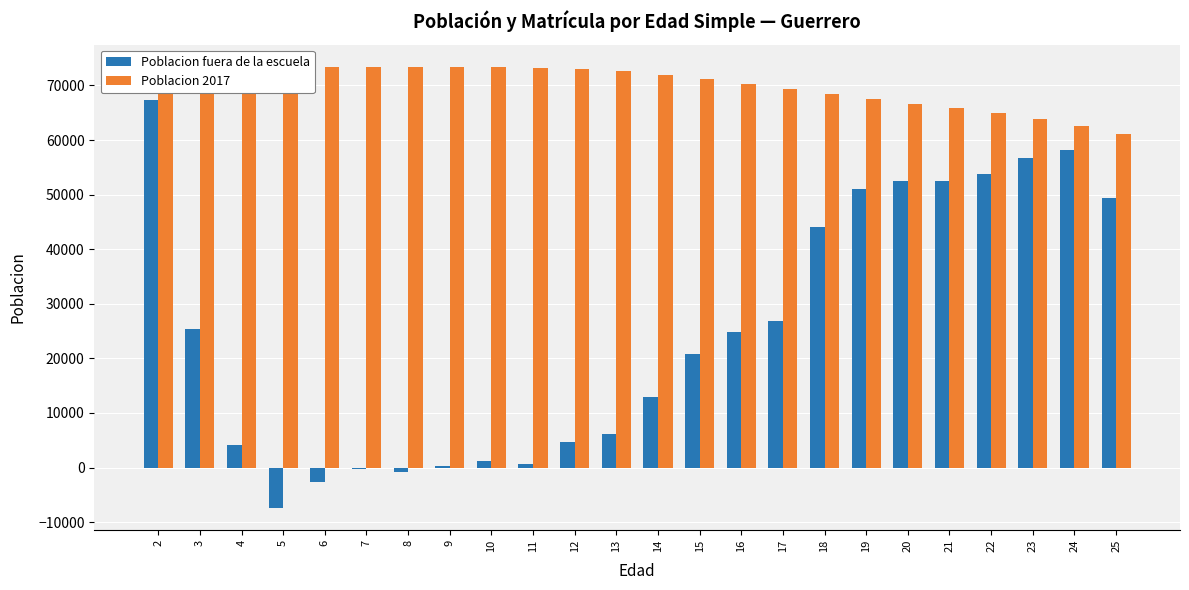

Which series has the largest total across all categories?

Poblacion 2017